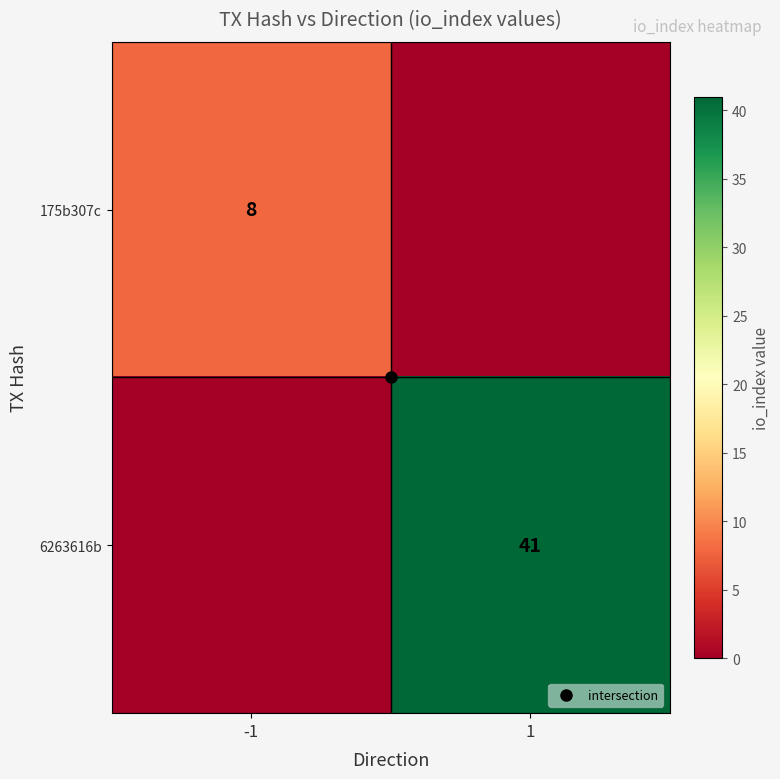

Count the number of categories in the chart.

2